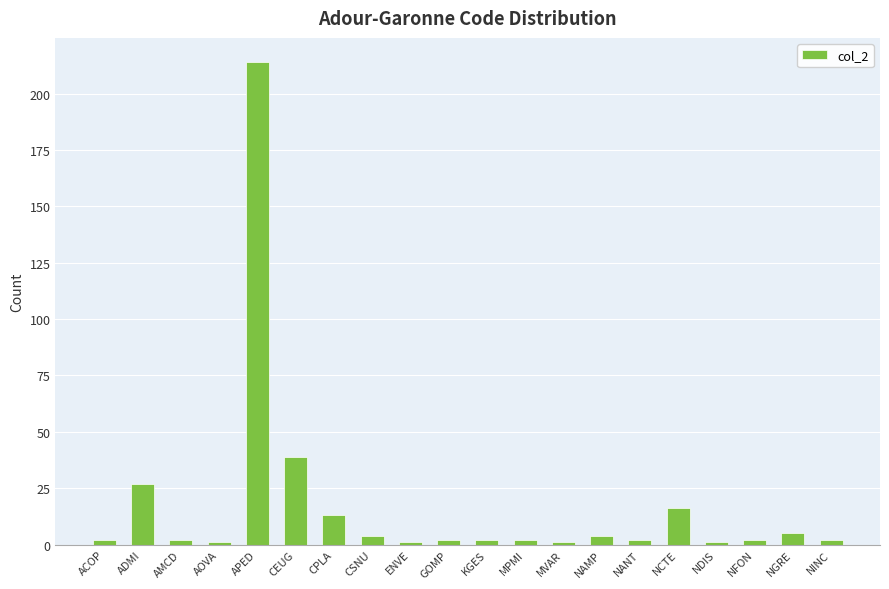

What is the change in value from MVAR to NFON?

+1